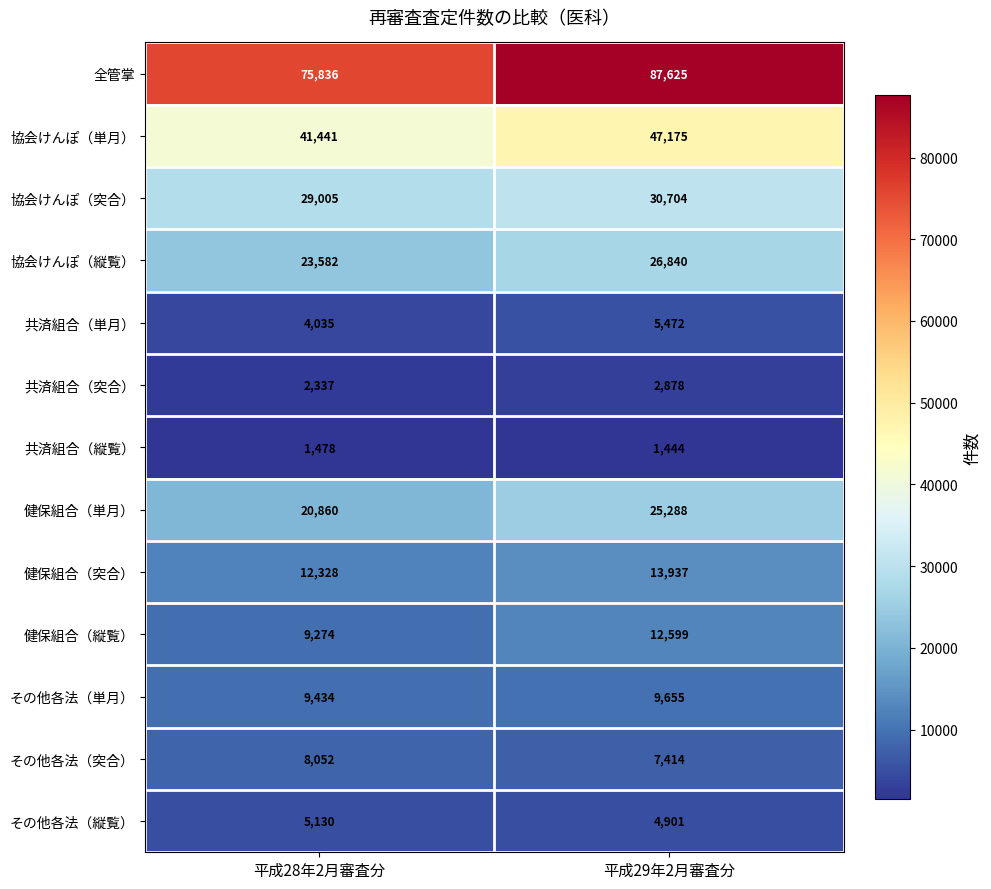

What is the difference between the その他各法（突合） values at 平成29年2月審査分 and 平成28年2月審査分?

638